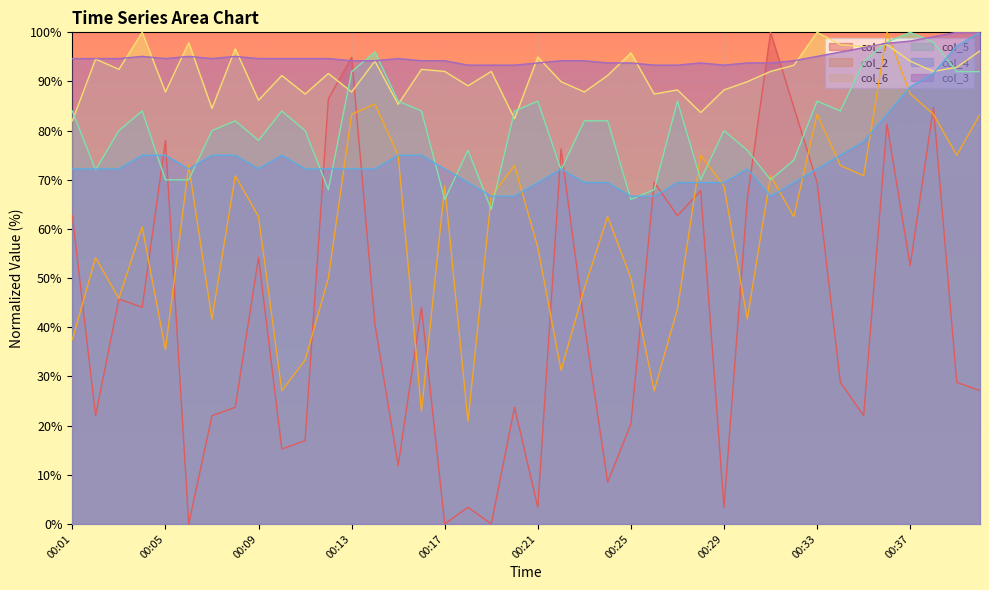

Reading left to right, list all the values displayed in this chart.

col_7: 62.7	22.0	45.8	44.1	78.0	0.0	22.0	23.7	54.2	15.3	16.9	86.4	94.9	40.7	11.9	44.1	0.0	3.4	0.0	23.7	3.4	76.3	40.7	8.5	20.3	69.5	62.7	67.8	3.4	66.1	100.0	84.7	69.5	28.8	22.0	81.4	52.5	84.7	28.8	27.1
col_2: 37.5	54.2	45.8	60.4	35.4	72.9	41.7	70.8	62.5	27.1	33.3	50.0	83.3	85.4	75.0	22.9	68.8	20.8	66.7	72.9	56.3	31.2	47.9	62.5	50.0	27.1	43.8	75.0	68.8	41.7	70.8	62.5	83.3	72.9	70.8	100.0	87.5	83.3	75.0	83.3
col_6: 82.0	94.6	92.5	100.0	87.9	97.9	84.5	96.7	86.2	91.2	87.4	91.6	87.9	94.1	85.4	92.5	92.1	89.1	92.1	82.4	95.0	90.0	87.9	91.2	95.8	87.4	88.3	83.7	88.3	90.0	92.1	93.3	100.0	97.5	97.1	97.5	94.1	92.1	92.9	96.2
col_5: 84.0	72.0	80.0	84.0	70.0	70.0	80.0	82.0	78.0	84.0	80.0	68.0	92.0	96.0	86.0	84.0	66.0	76.0	64.0	84.0	86.0	72.0	82.0	82.0	66.0	68.0	86.0	70.0	80.0	76.0	70.0	74.0	86.0	84.0	94.0	98.0	100.0	98.0	92.0	92.0
col_4: 72.2	72.2	72.2	75.0	75.0	72.2	75.0	75.0	72.2	75.0	72.2	72.2	72.2	72.2	75.0	75.0	72.2	69.4	66.7	66.7	69.4	72.2	69.4	69.4	66.7	66.7	69.4	69.4	69.4	72.2	66.7	69.4	72.2	75.0	77.8	83.3	88.9	91.7	97.2	100.0
col_3: 94.7	94.7	94.7	95.1	94.7	95.1	94.7	95.1	94.7	94.7	94.7	94.7	94.2	94.2	94.7	94.2	94.2	93.3	93.3	93.3	93.8	94.2	94.2	93.8	93.8	93.3	93.3	93.8	93.3	93.8	93.8	94.2	95.1	96.0	96.9	97.8	98.2	99.1	100.0	100.0